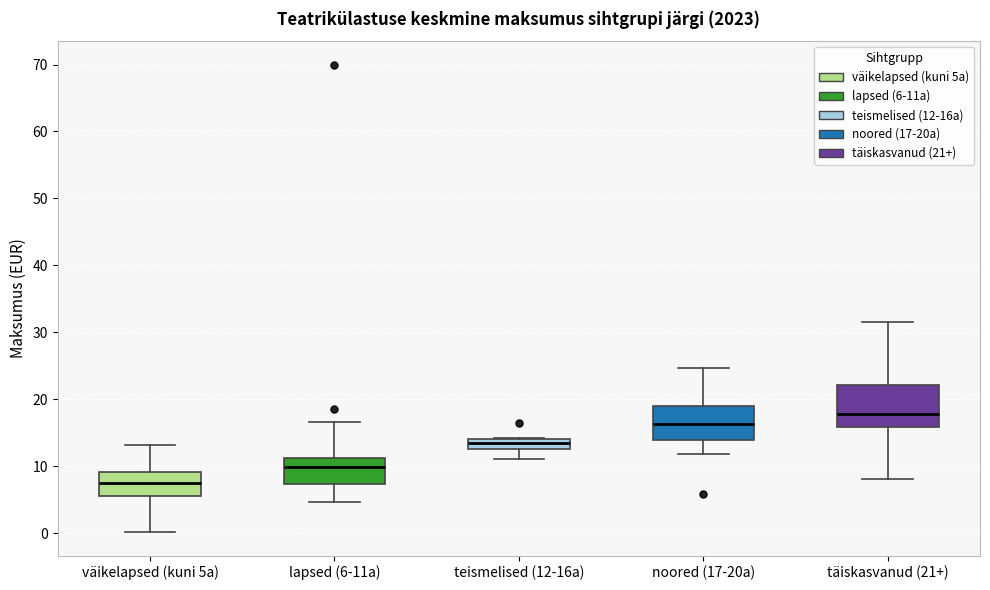

Which box's median line is the lowest?

väikelapsed (kuni 5a)